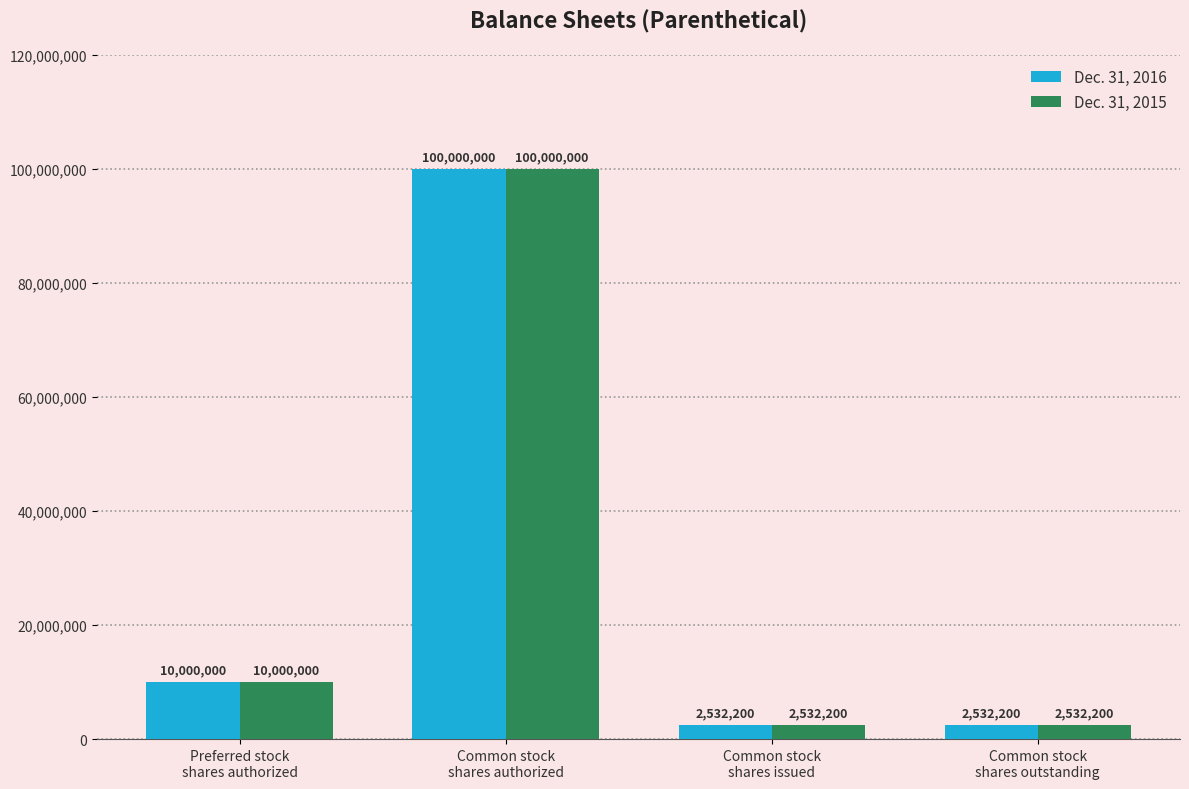

What position from the right is Common stock
shares outstanding?

1